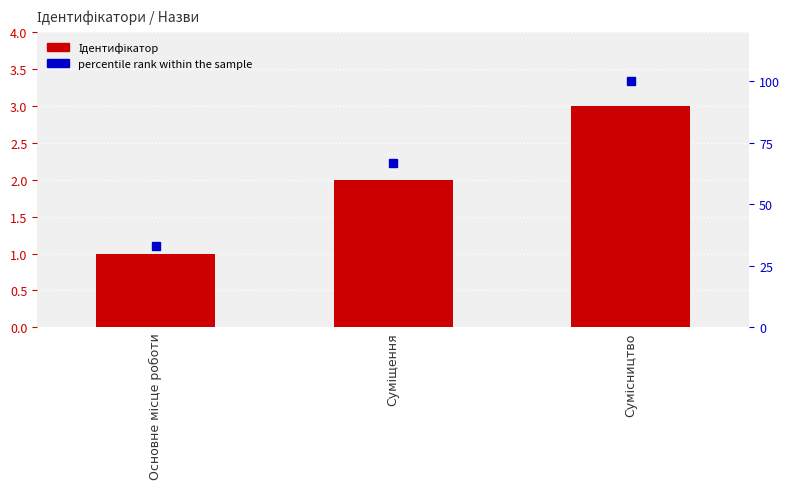

Which series has the largest range (max minus min)?

percentile rank within the sample